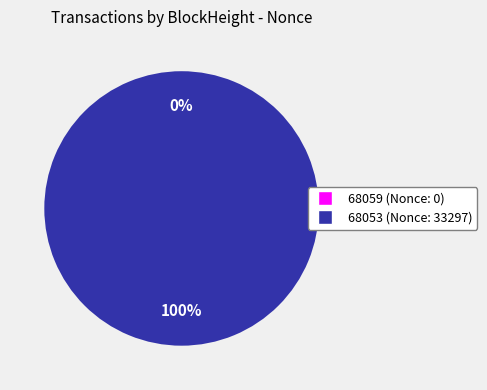

Is it true that 68053 is 94% of the pie?

False